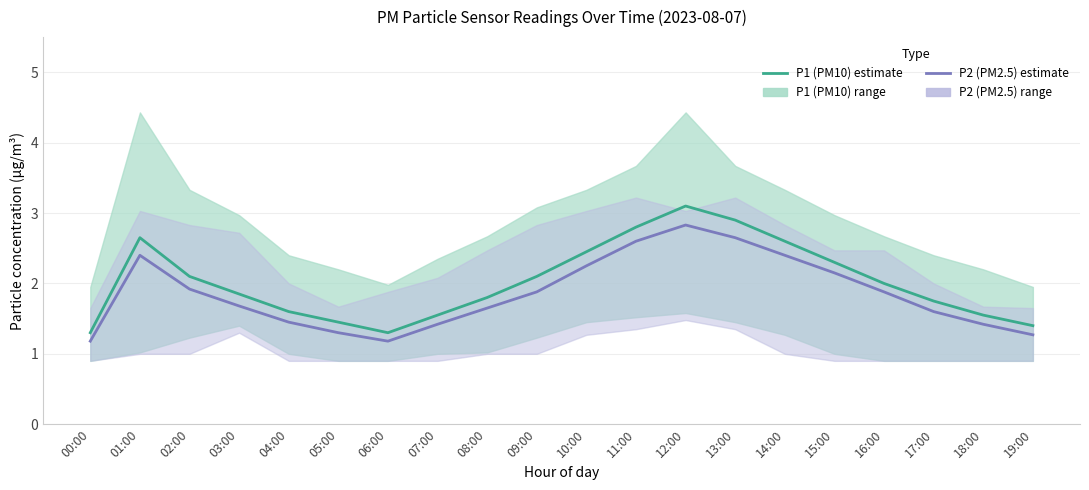

True or false: P1 and P2 intersect in this chart.

False